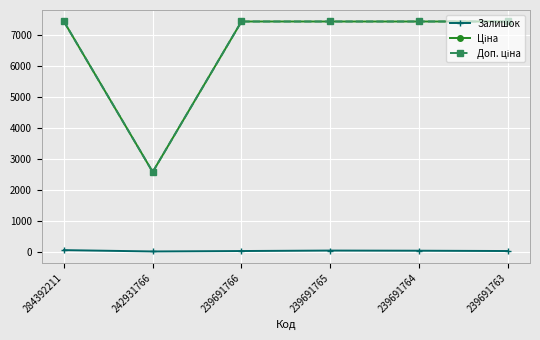

At how many categories does at least one series exceed 4590?

5